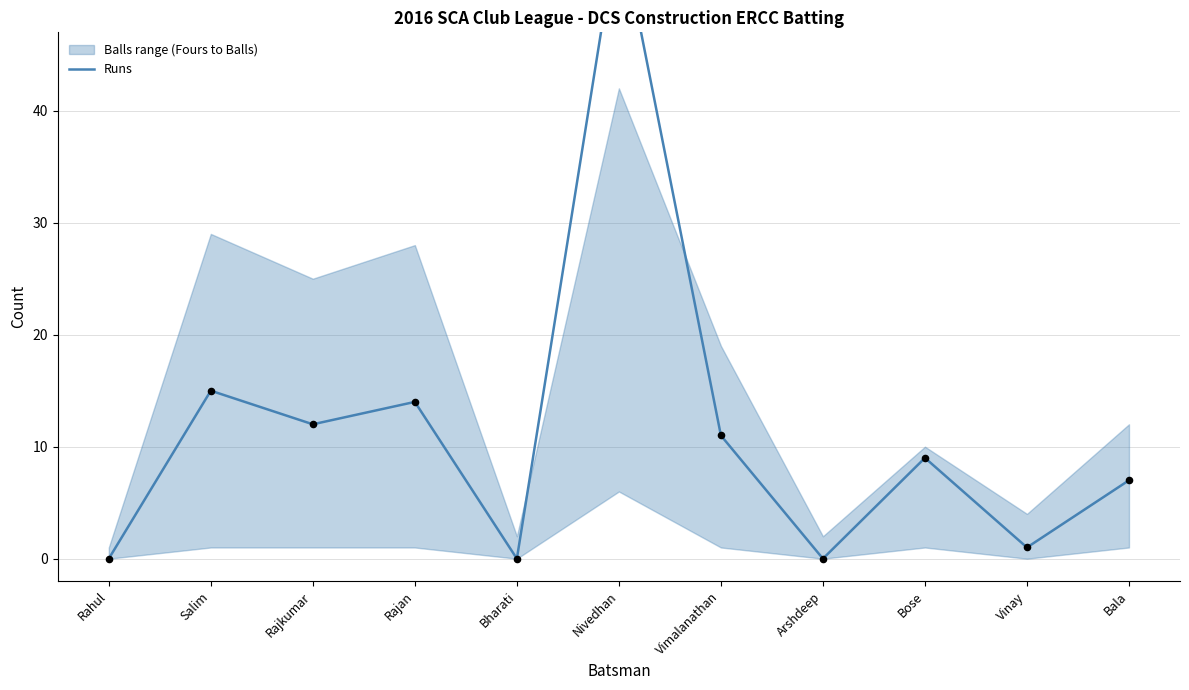

What is the change in value from Rajkumar to Rajan?

+2